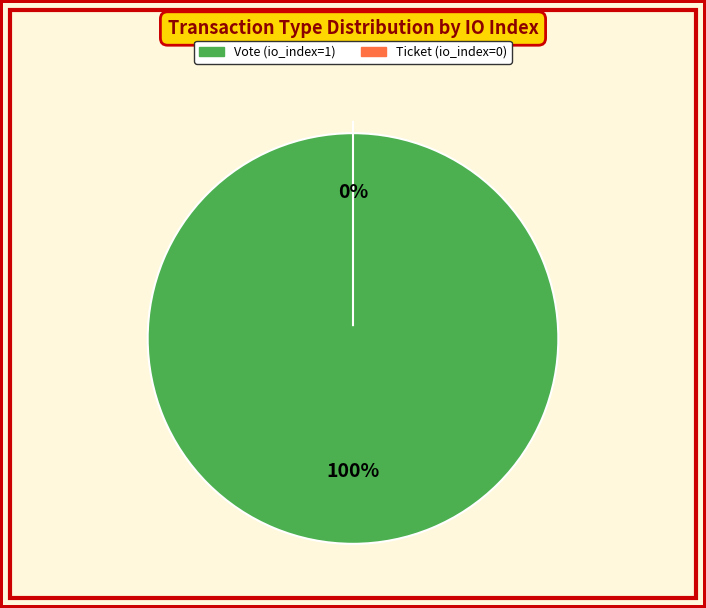

Which slice is the smallest?

Ticket (io_index=0)